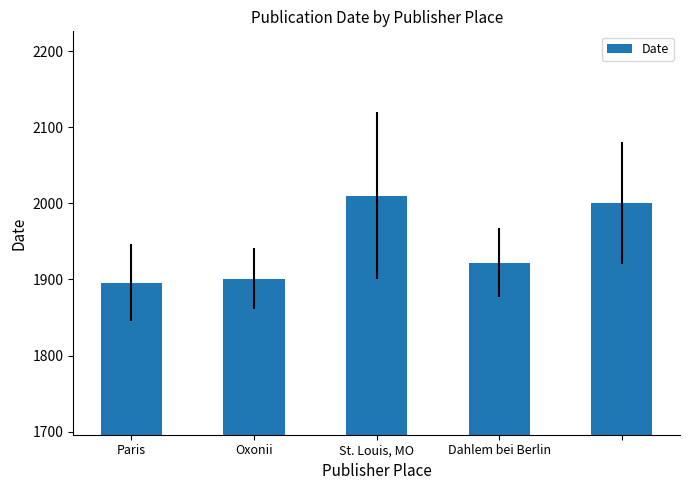

What is the difference between the second highest and second lowest values?

99